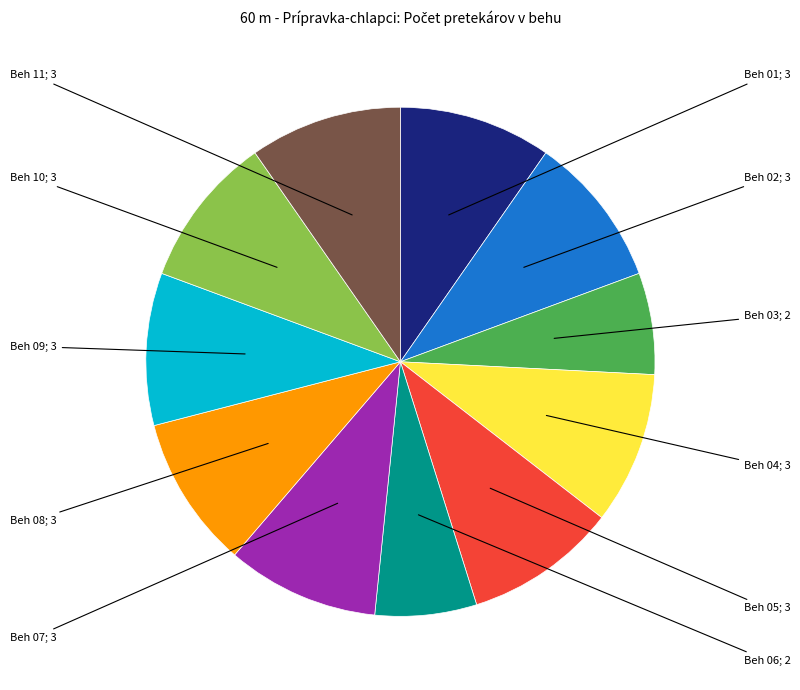

Is there a majority slice in this chart?

No